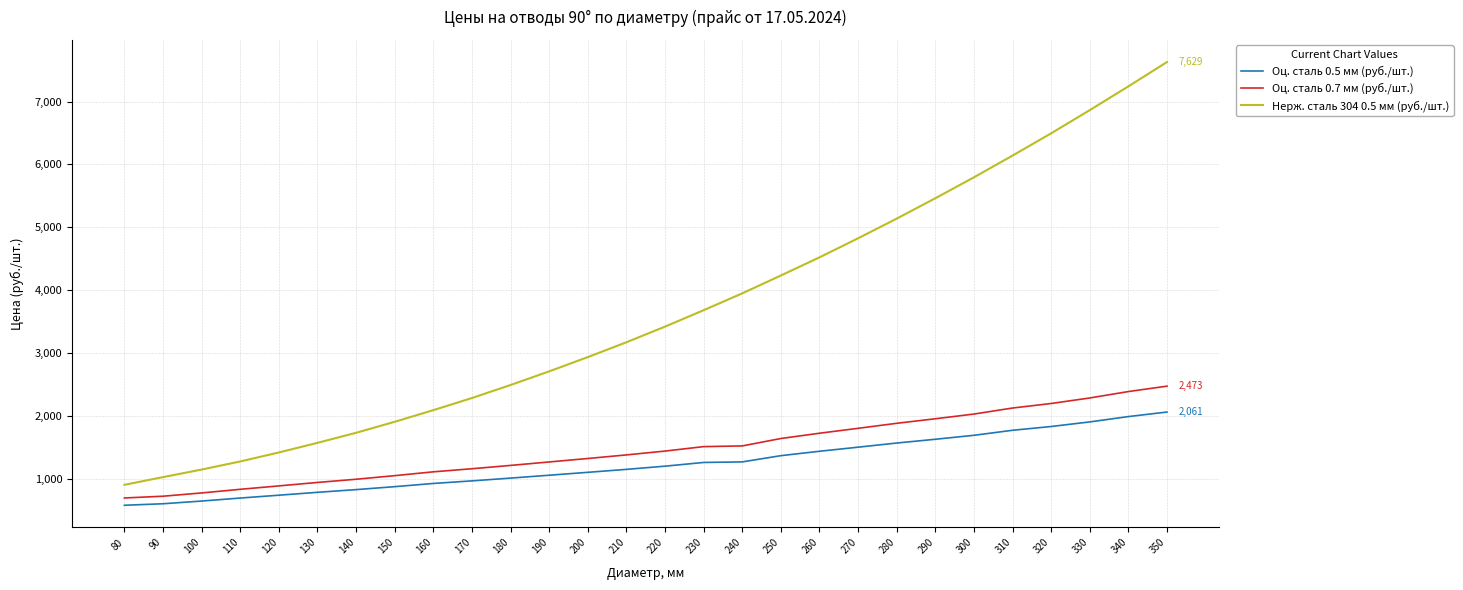

True or false: Оц. сталь 0.5 мм (руб./шт.) and Нерж. сталь 304 0.5 мм (руб./шт.) cross at least once.

False